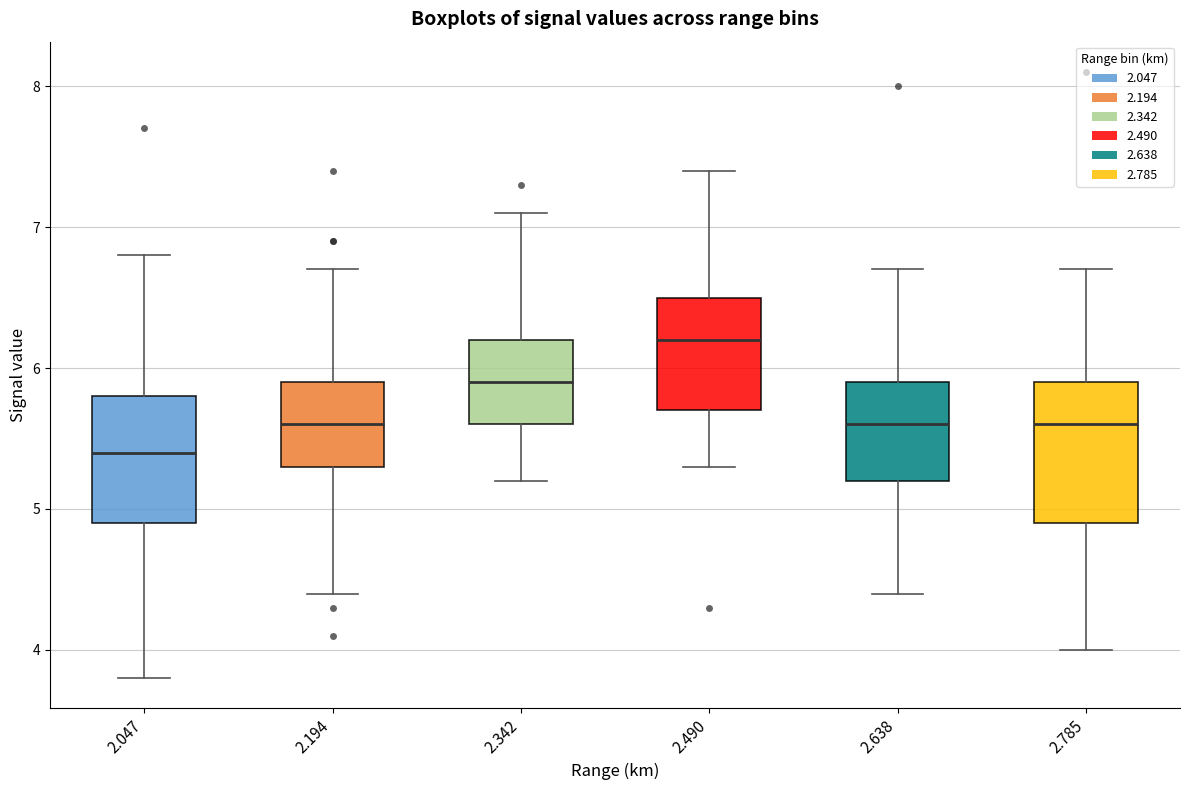

Where does the lower whisker of the box at x = 2.047 end on the y-axis? The values are not printed on the chart, so give them approximately, as read against the axis.

3.8